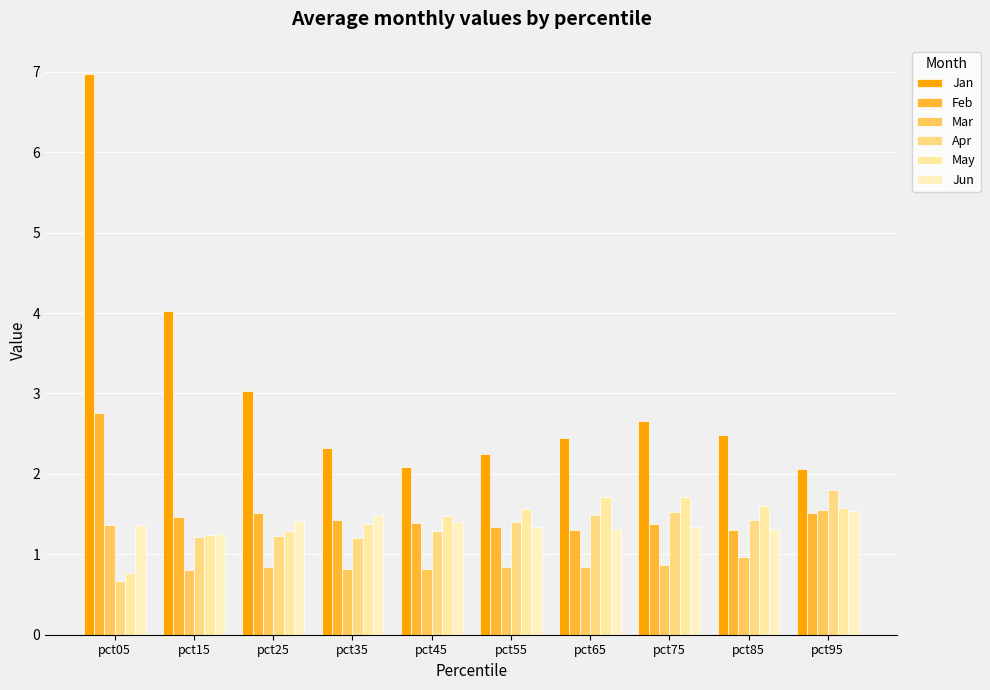

What is the difference between the second highest and minimum values in the May series?

0.9